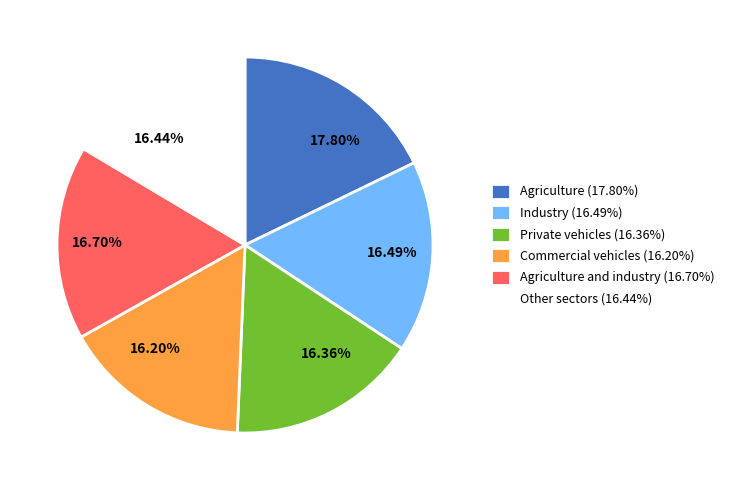

Does any single category account for the majority?

No